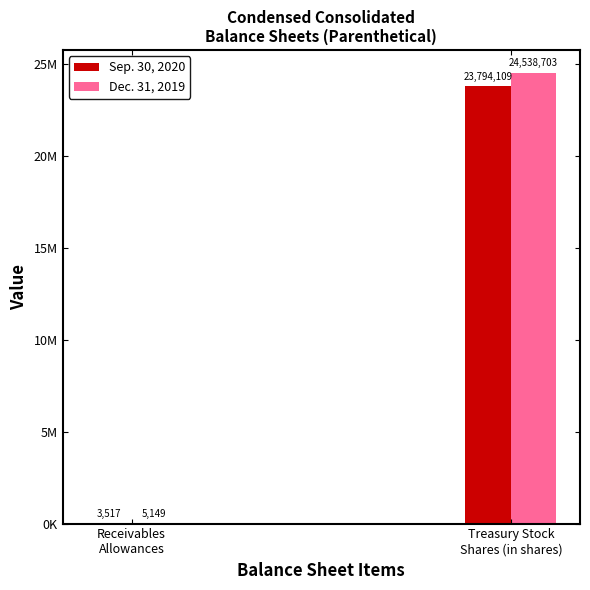

At how many categories does at least one series exceed 16548344?

1